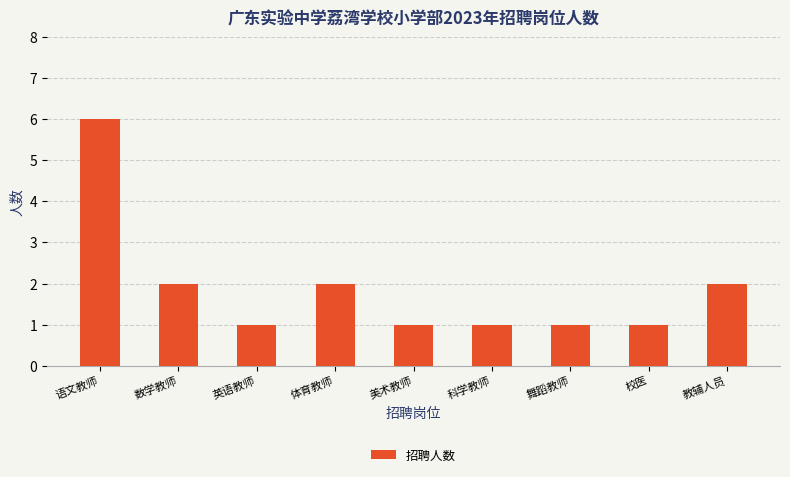

Are the bars grouped side by side (vs. stacked)?

No